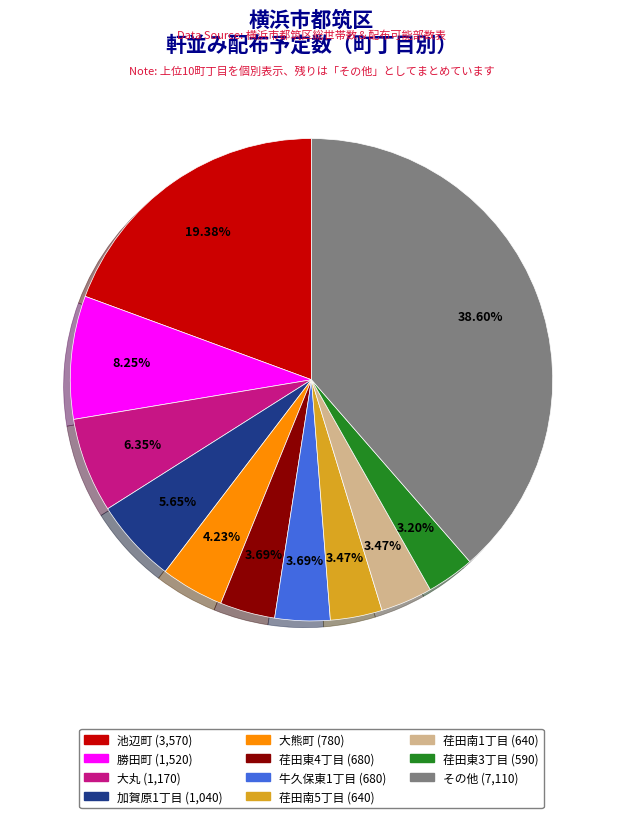

Does any single category account for the majority?

No